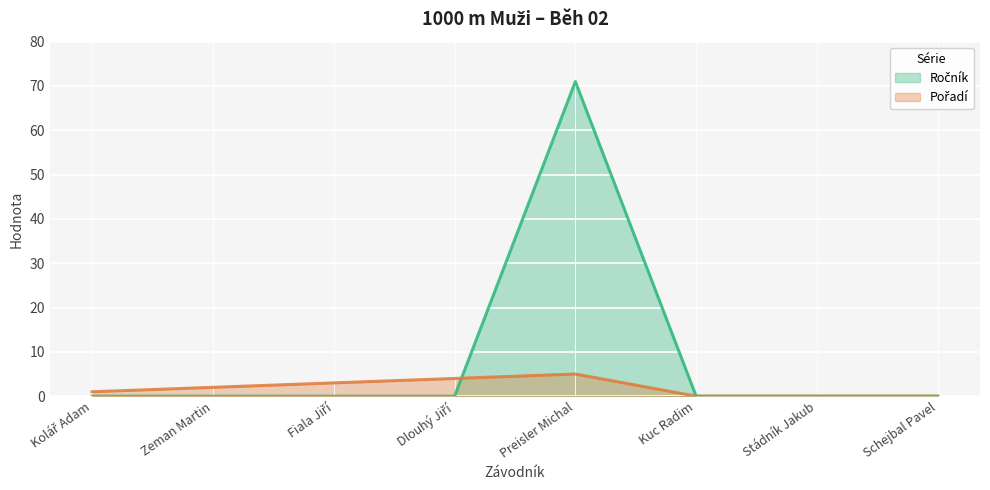

At which category is the sum across all series the highest?

Preisler Michal